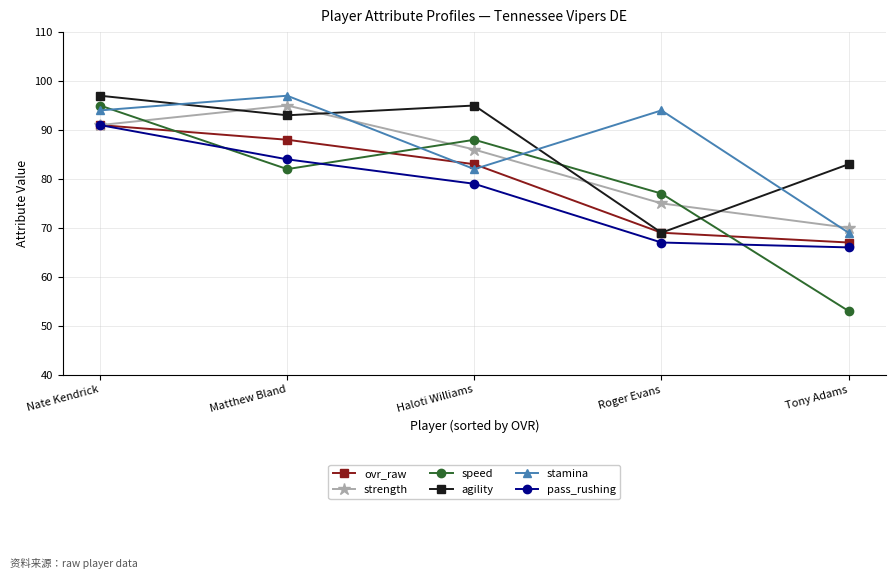

Where is strength nearest to the value 82?

Haloti Williams